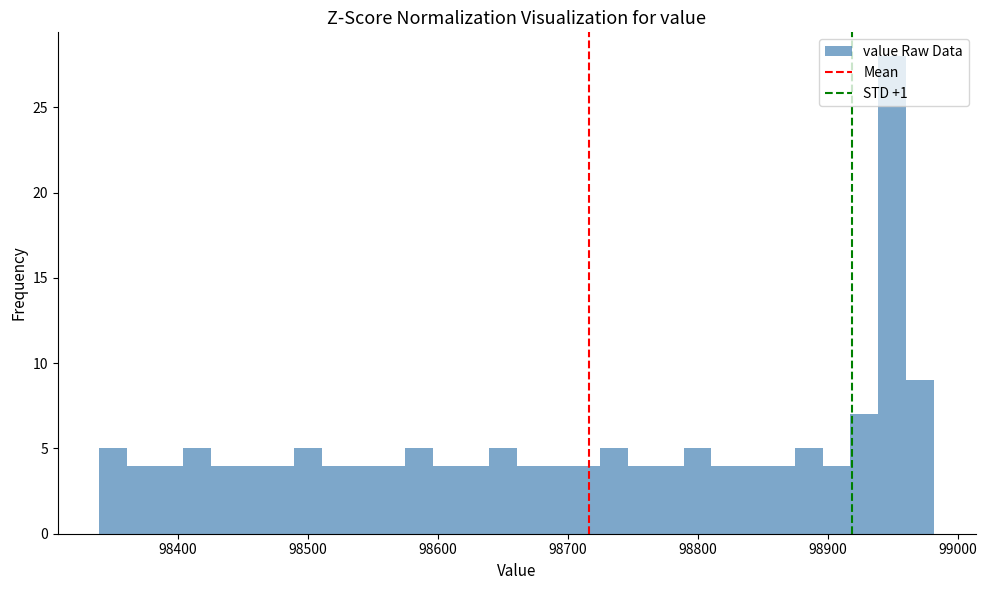

Around what value on the x-axis is the tallest bar? Give the approximate position of its centre, as read against the axis.

98950